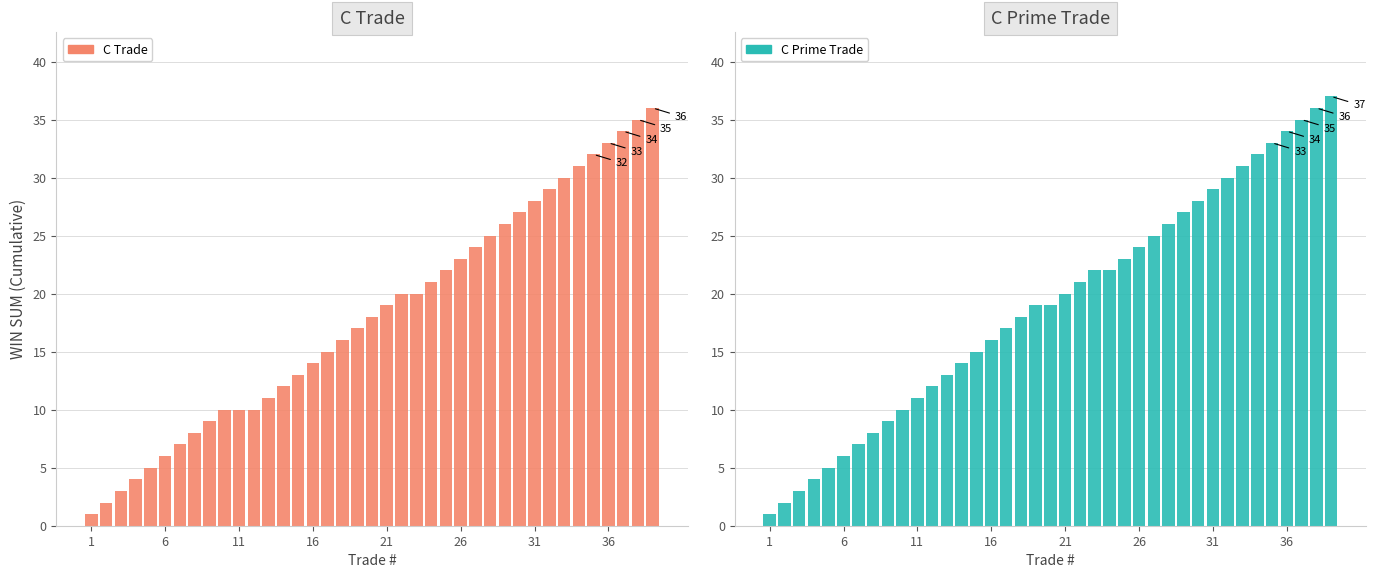

What is the difference between the second highest and second lowest values in the C Prime Trade series?

34